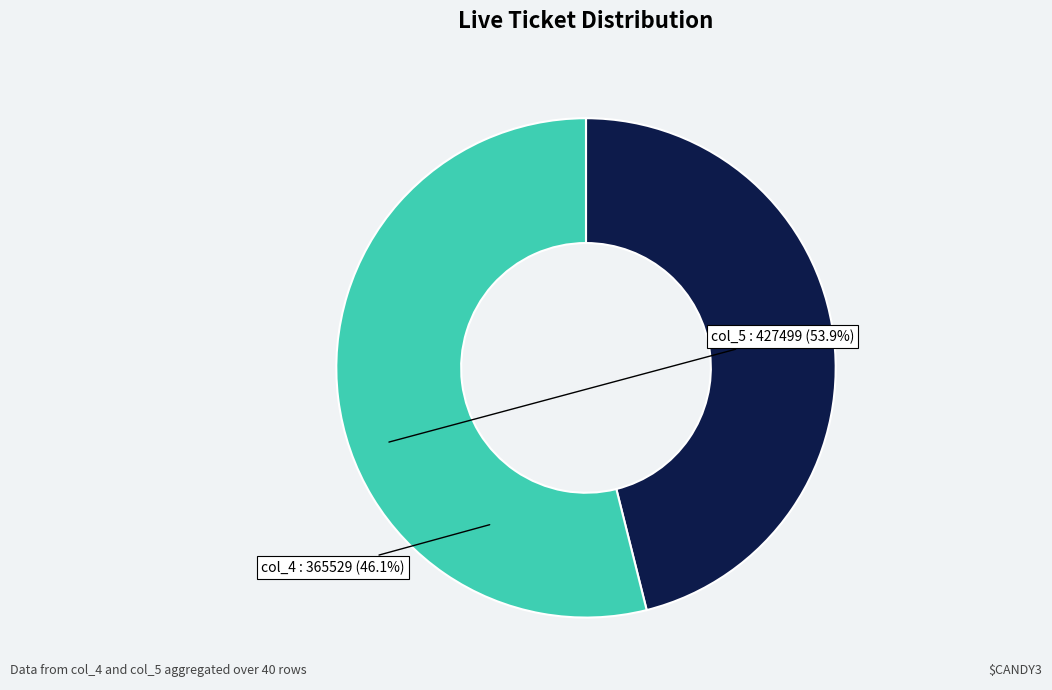

Is there any slice that represents more than half of the pie?

Yes